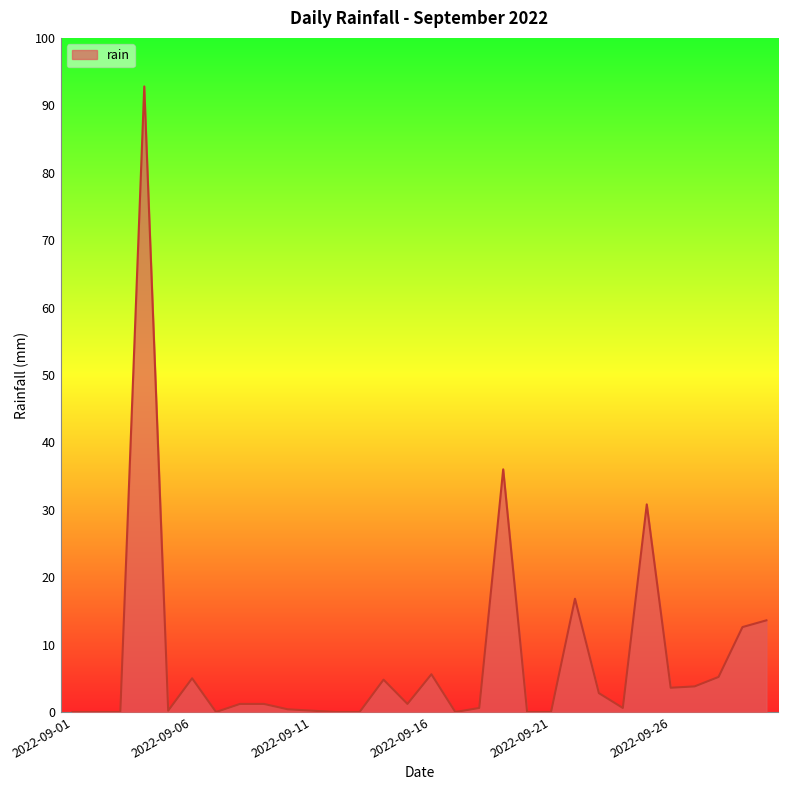

Does the chart have visible grid lines?

No